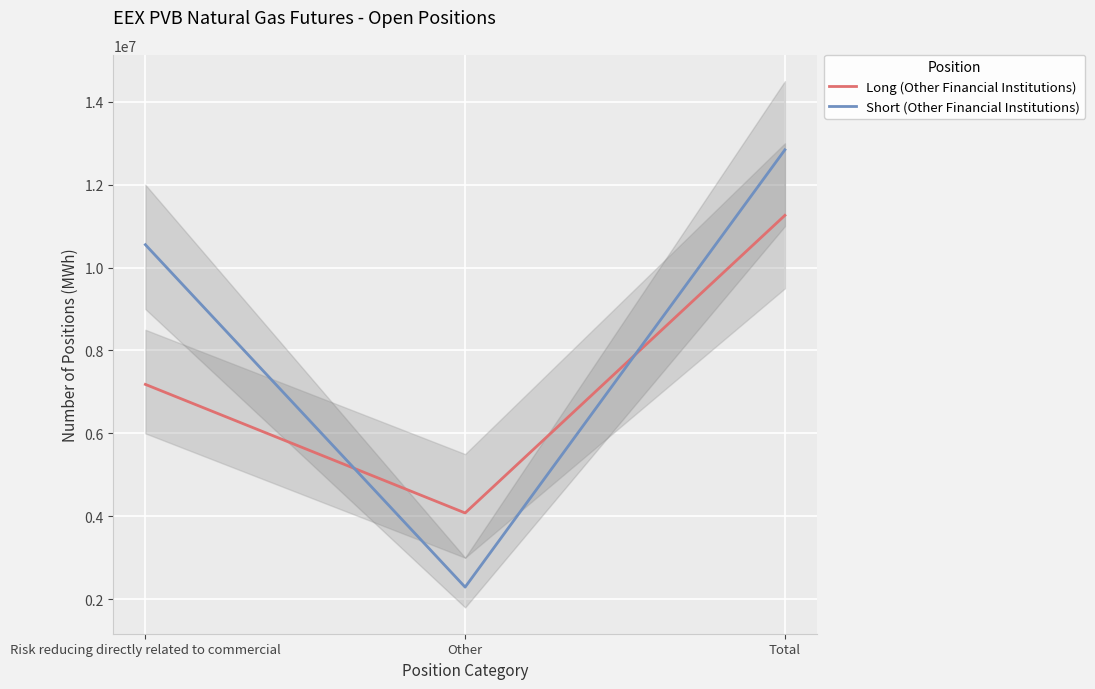

Reading left to right, transcribe all the data shown in this chart.

Long (Other Financial Institutions): 7181996	4079120	11261116
Short (Other Financial Institutions): 10553250	2289670	12842920